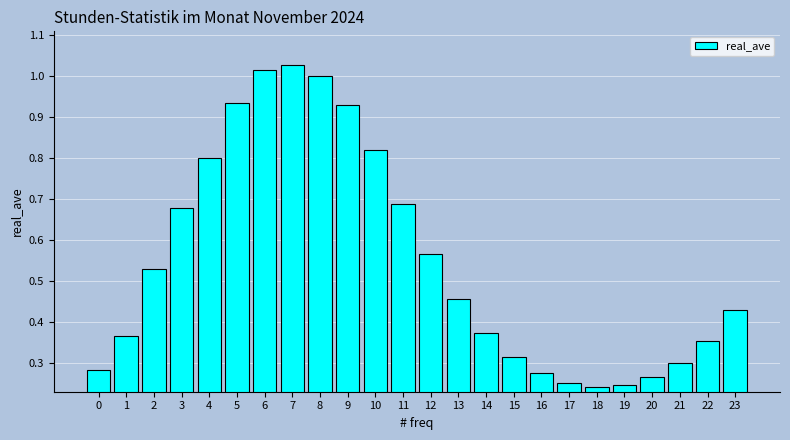

Which has a higher value, 13 or 6?

6